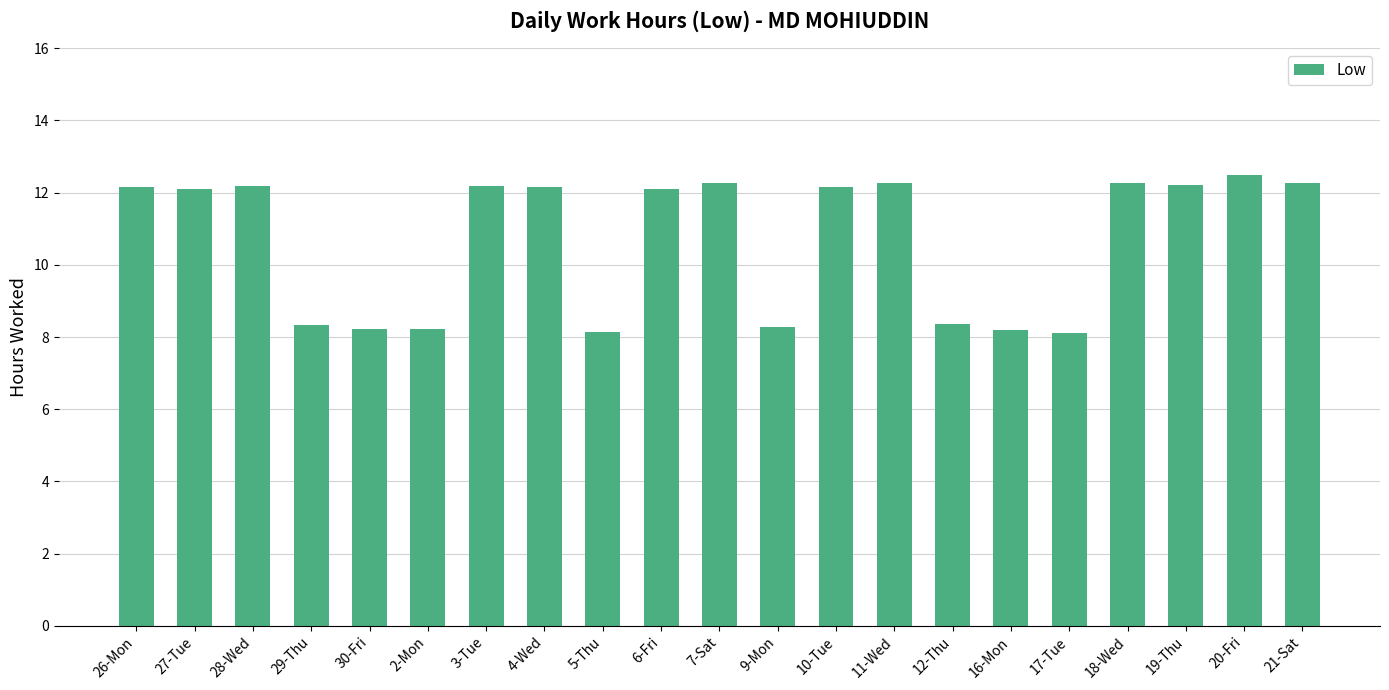

The chart shows a value of 12.1 at 27-Tue. True or false?

True